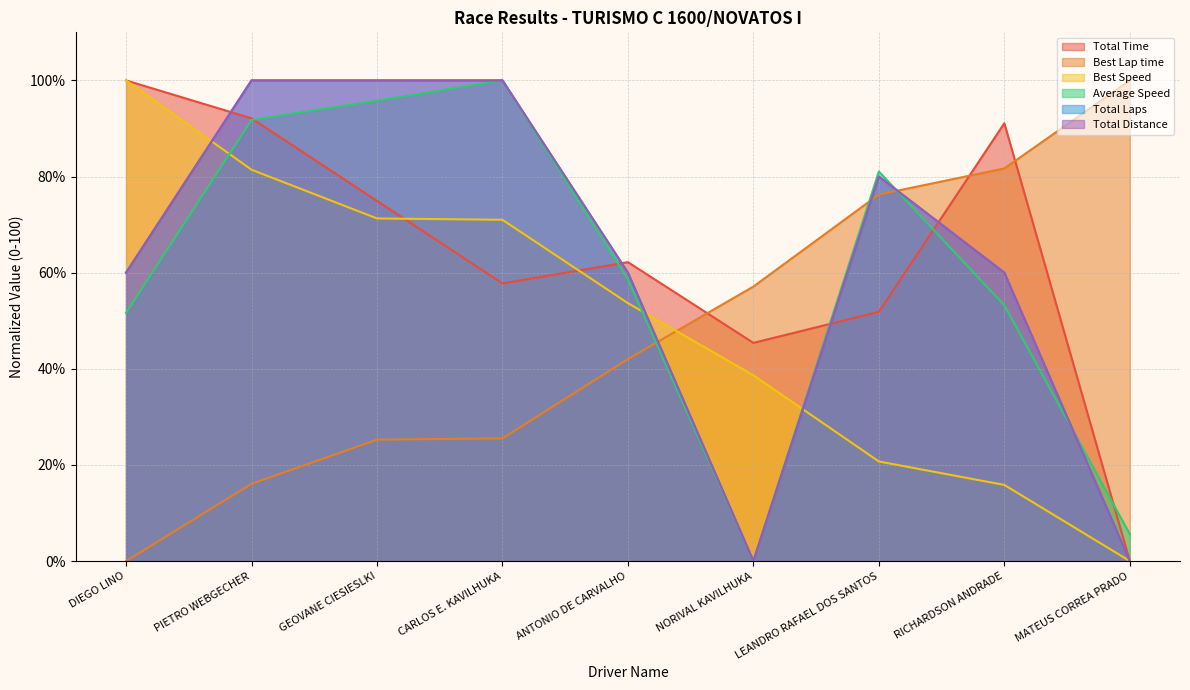

What are all the series names shown in the legend?

Total Time, Best Lap time, Best Speed, Average Speed, Total Laps, Total Distance